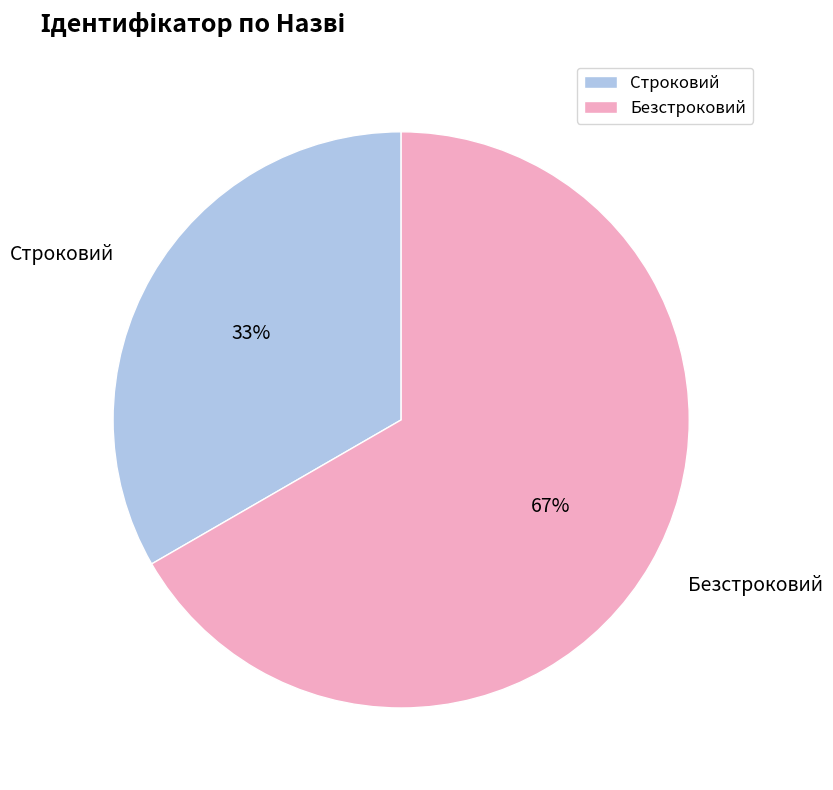

What is the largest slice in the pie chart?

Безстроковий